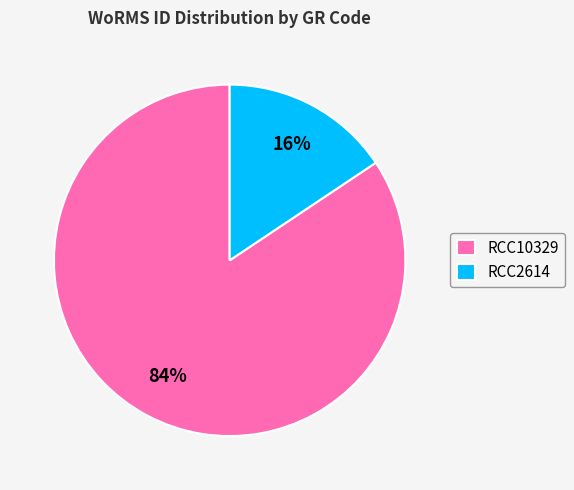

Is it true that RCC2614 is 10% of the pie?

False